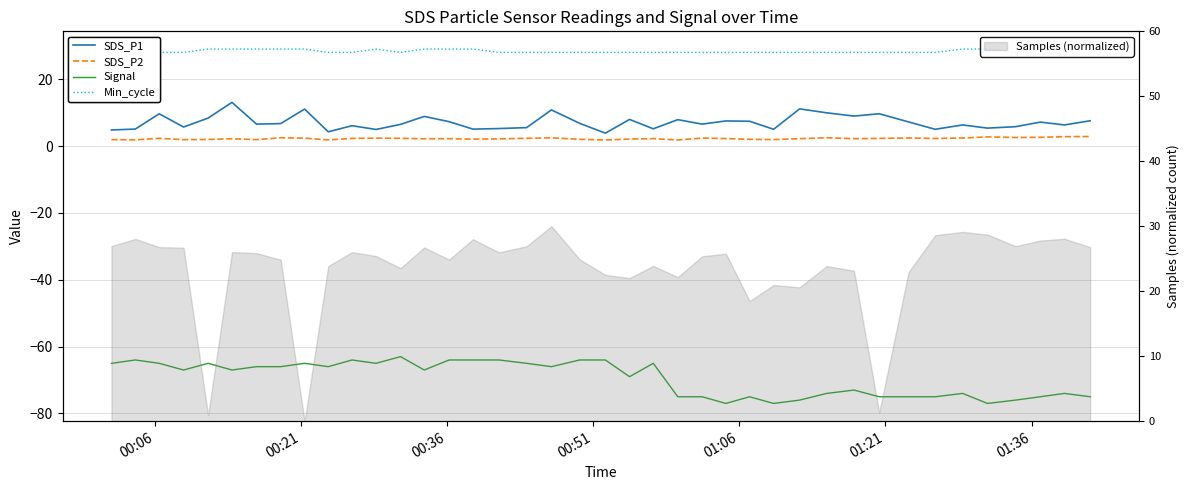

Does the chart have visible grid lines?

Yes